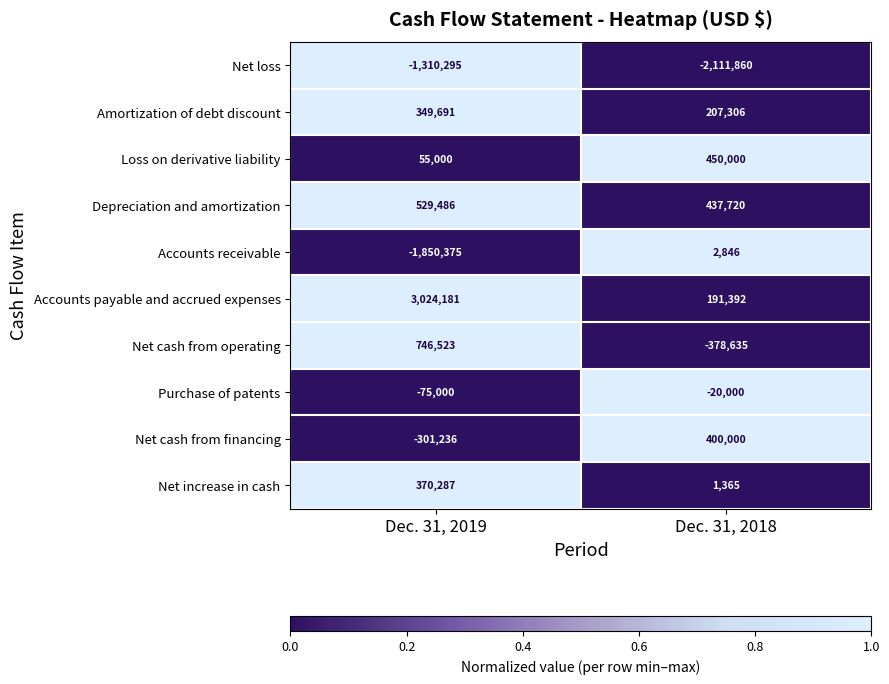

Between Dec. 31, 2019 and Dec. 31, 2018, which series saw the biggest shift?

Accounts payable and accrued expenses